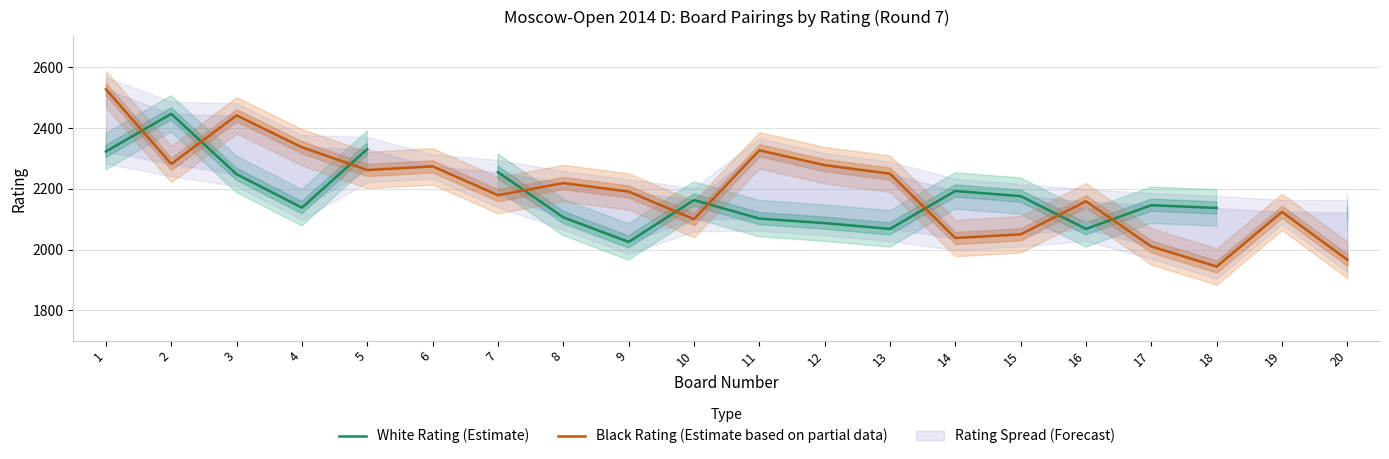

How many lines are shown in the chart?

2